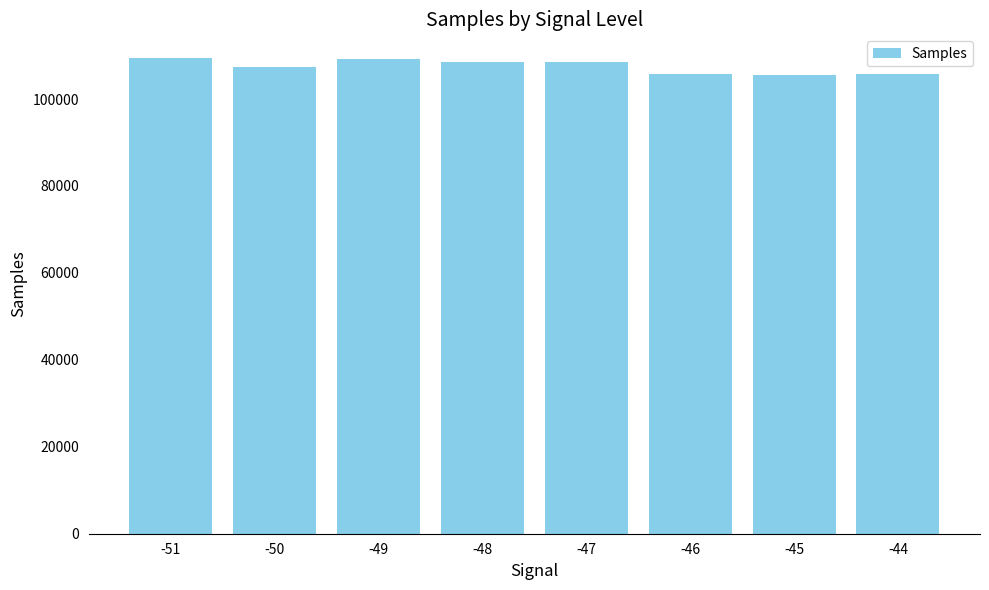

Where does the data first go above 108473?

-51